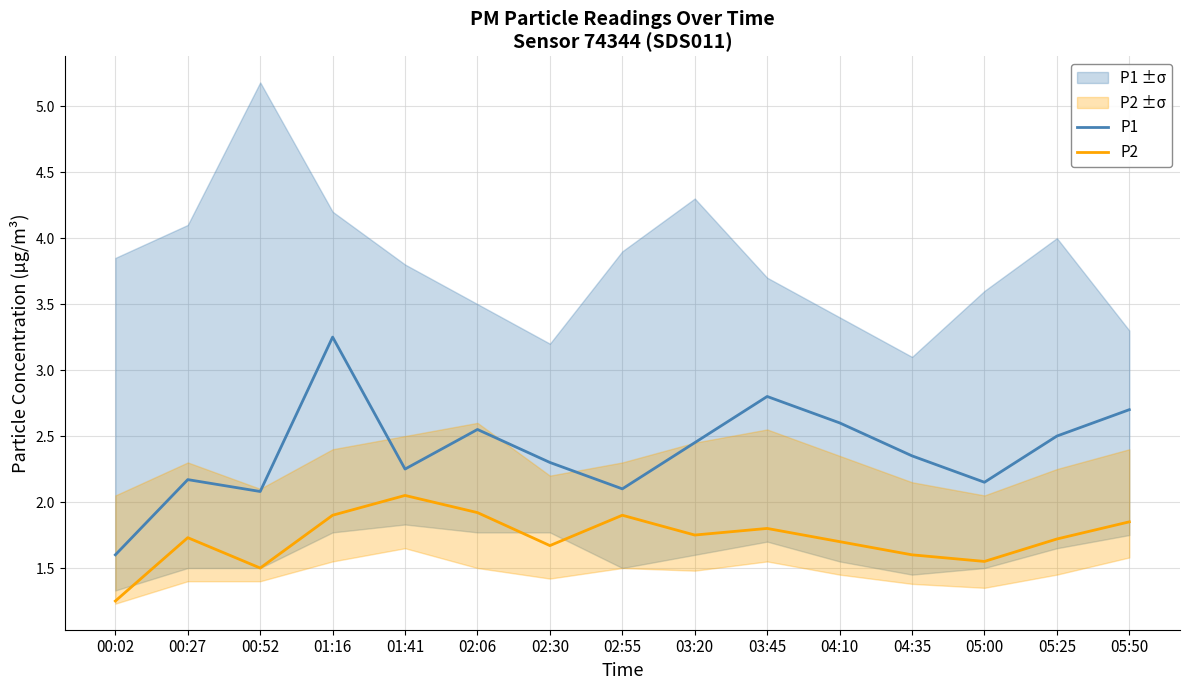

What are all the series names shown in the legend?

P1, P2